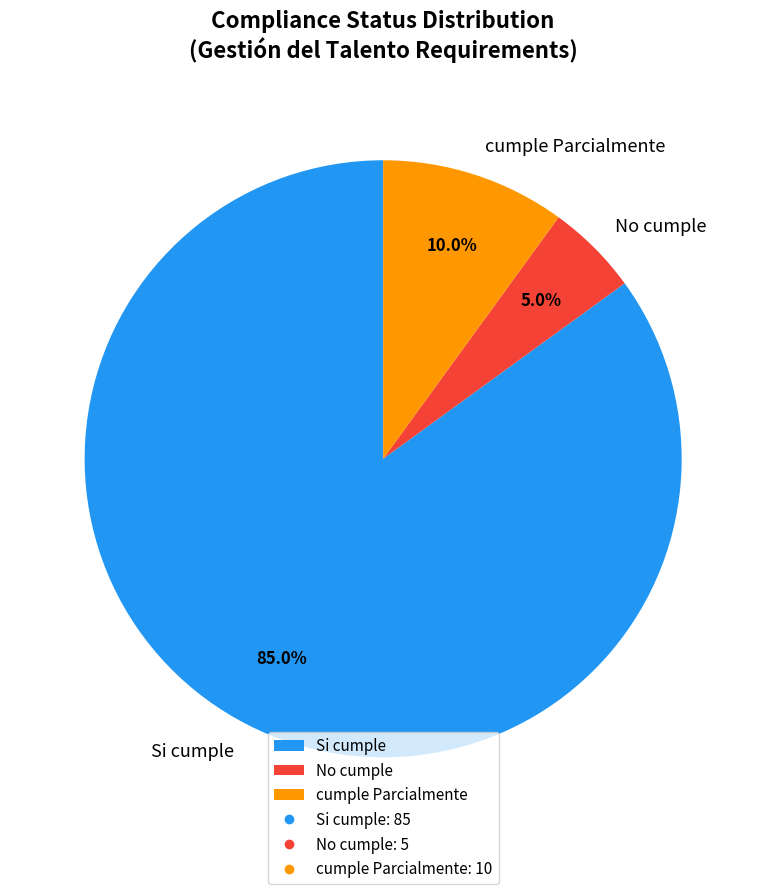

Is Si cumple the majority of the pie?

Yes